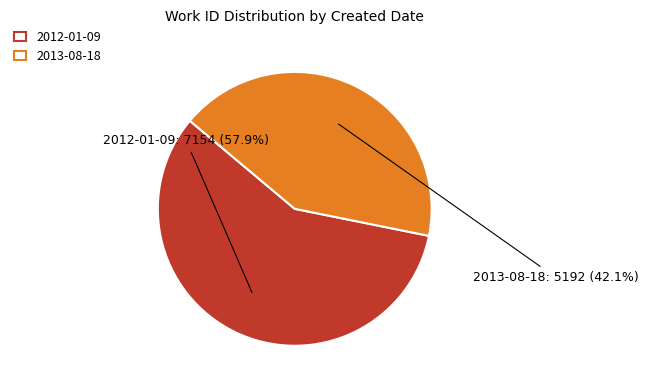

Which category has the biggest portion of the pie?

2012-01-09